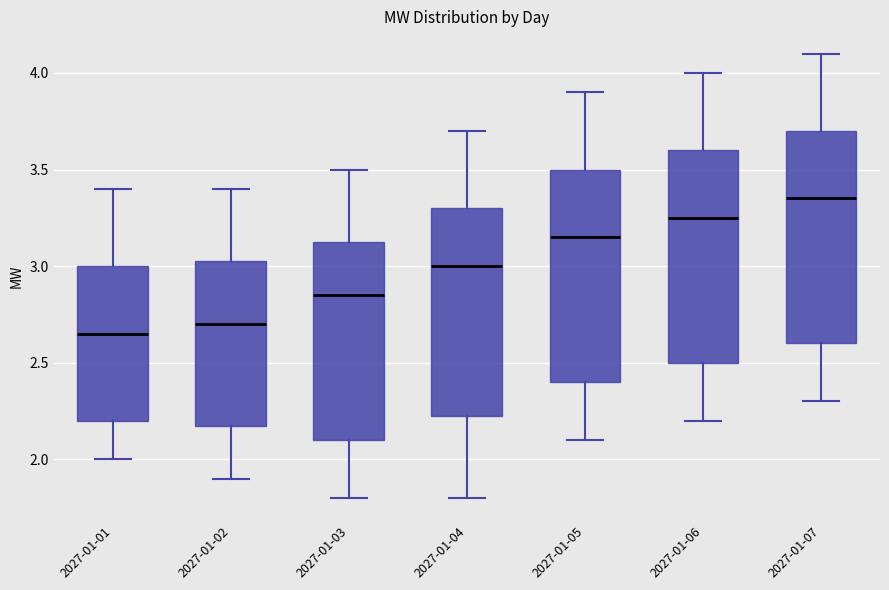

Reading left to right, transcribe this box plot: for each box, give where its median line is, the range the box spans, and where its two whiskers end, as read against the y-axis. The values are not printed on the chart, so give them approximately, as read against the axis.

2027-01-01: median 2.65, box 2.20 to 3.00, whiskers 2.00 to 3.40
2027-01-02: median 2.70, box 2.20 to 3.05, whiskers 1.90 to 3.40
2027-01-03: median 2.85, box 2.10 to 3.15, whiskers 1.80 to 3.50
2027-01-04: median 3.00, box 2.25 to 3.30, whiskers 1.80 to 3.70
2027-01-05: median 3.15, box 2.40 to 3.50, whiskers 2.10 to 3.90
2027-01-06: median 3.25, box 2.50 to 3.60, whiskers 2.20 to 4.00
2027-01-07: median 3.35, box 2.60 to 3.70, whiskers 2.30 to 4.10